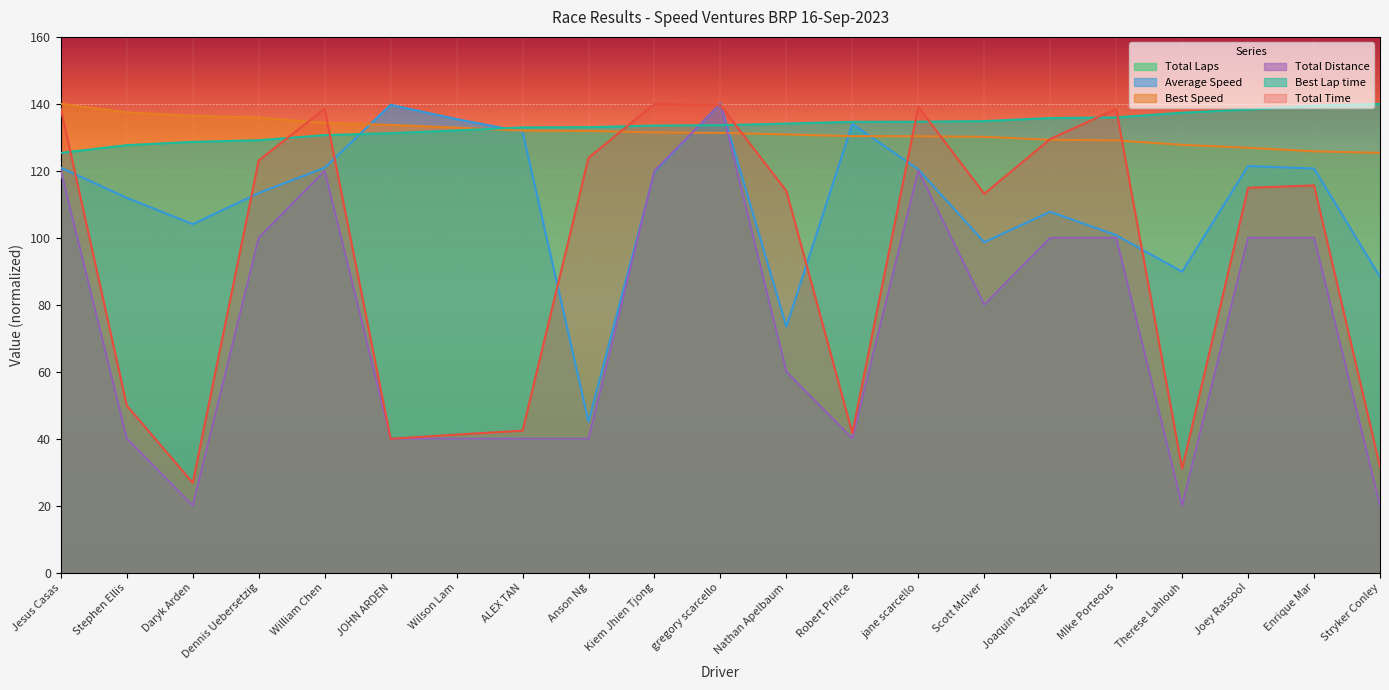

The value of Average Speed at William Chen is 186.8. True or false?

False